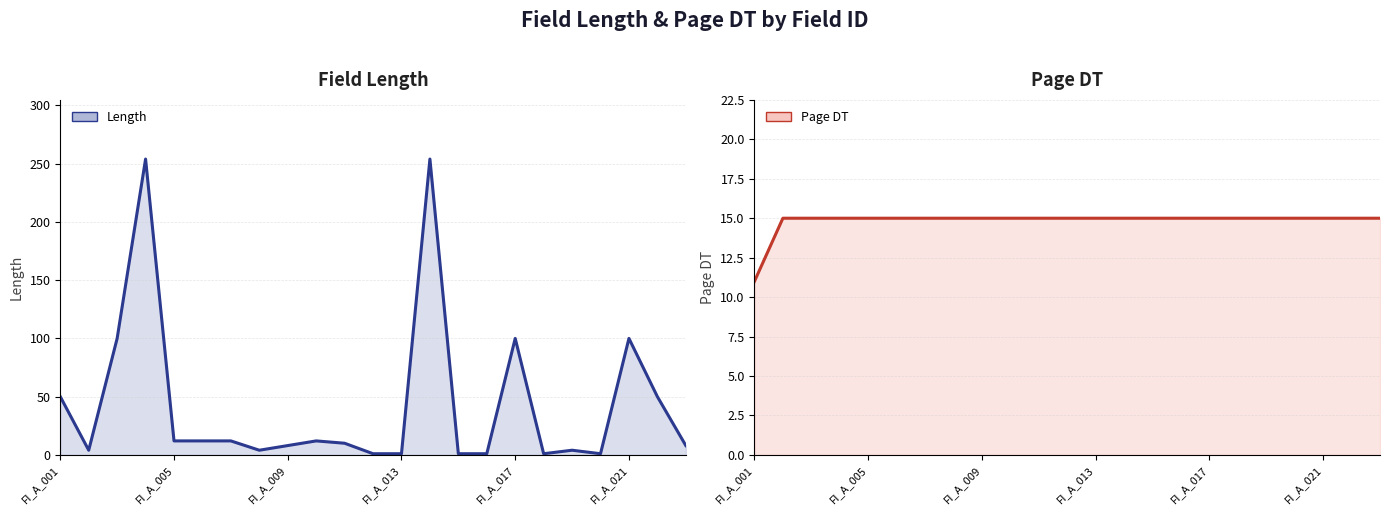

Which category has the highest value in the Page DT series?

FI_A_005